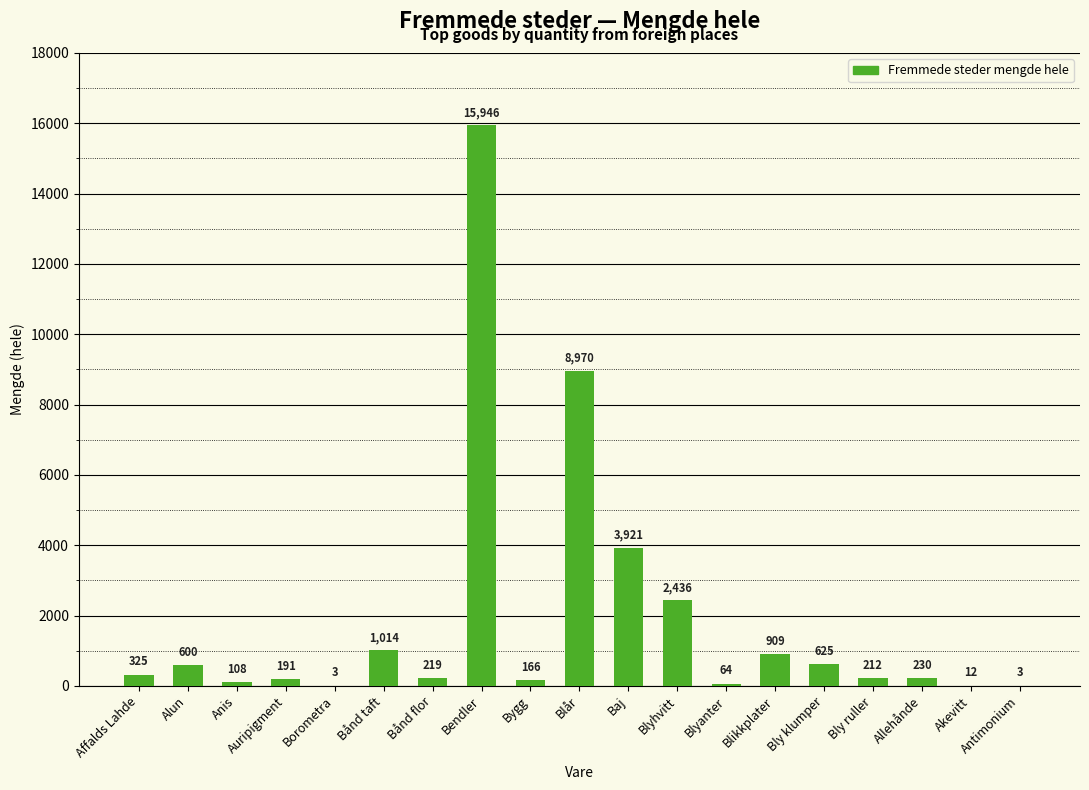

What is the greatest value displayed?

15946